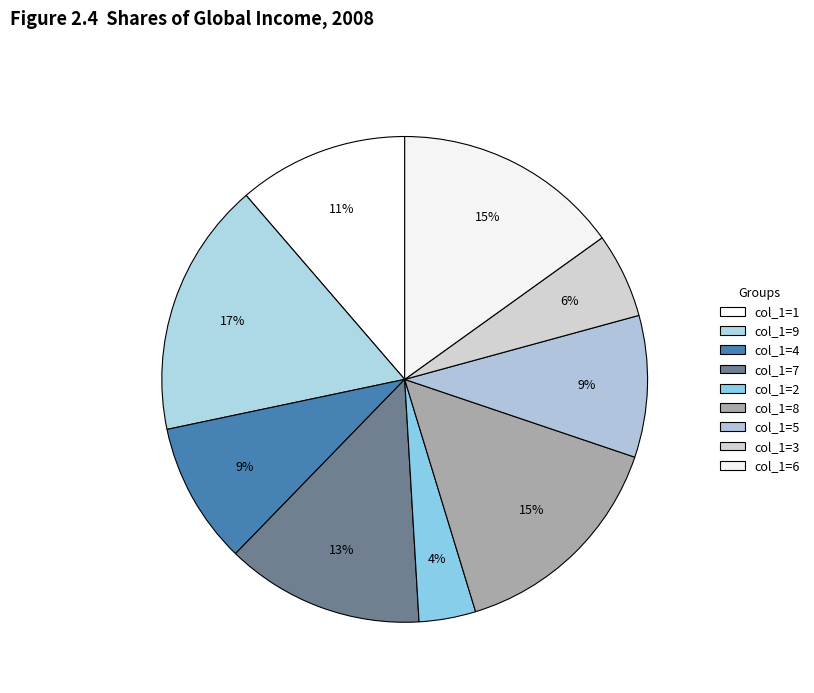

How many slices are in this pie chart?

9